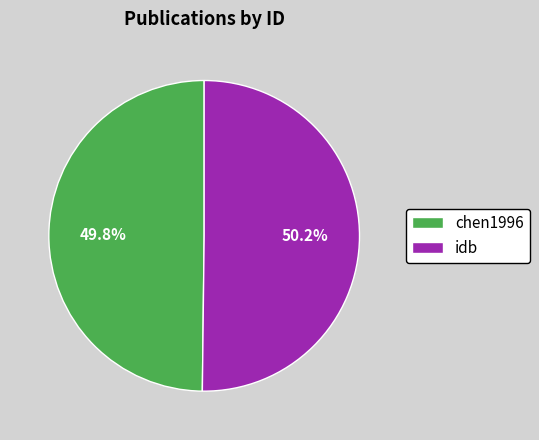

Combined, do idb and chen1996 account for over 50%?

Yes